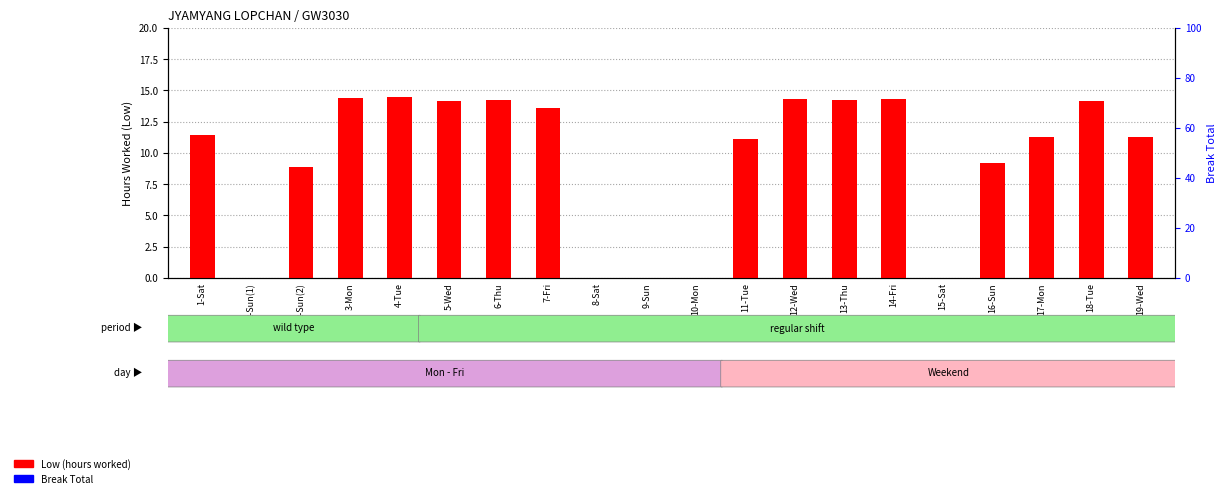

Is it true that Low (hours worked) equals 11.1 at 11-Tue?

True